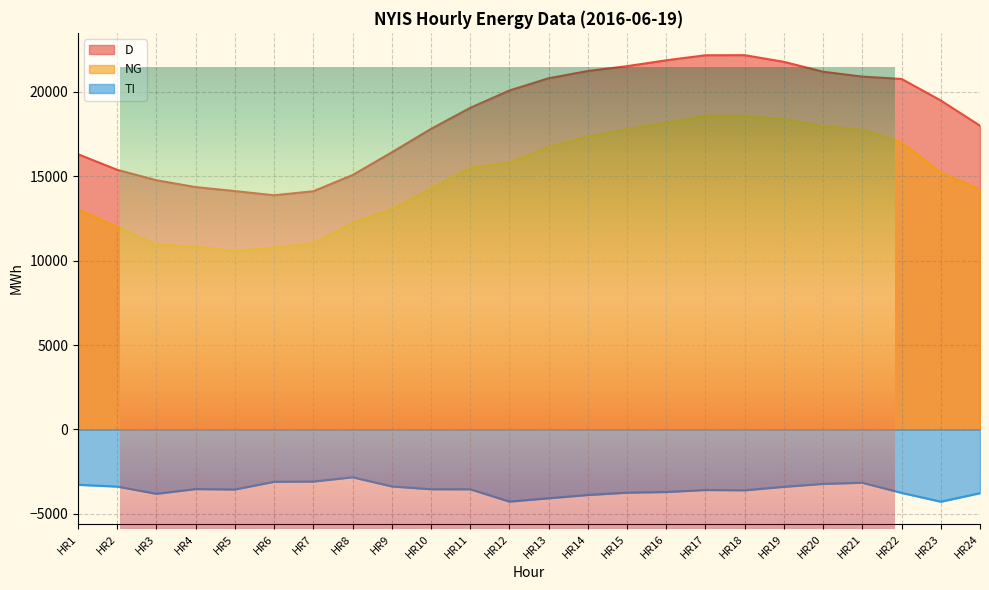

Read the NG value at HR4.

10826